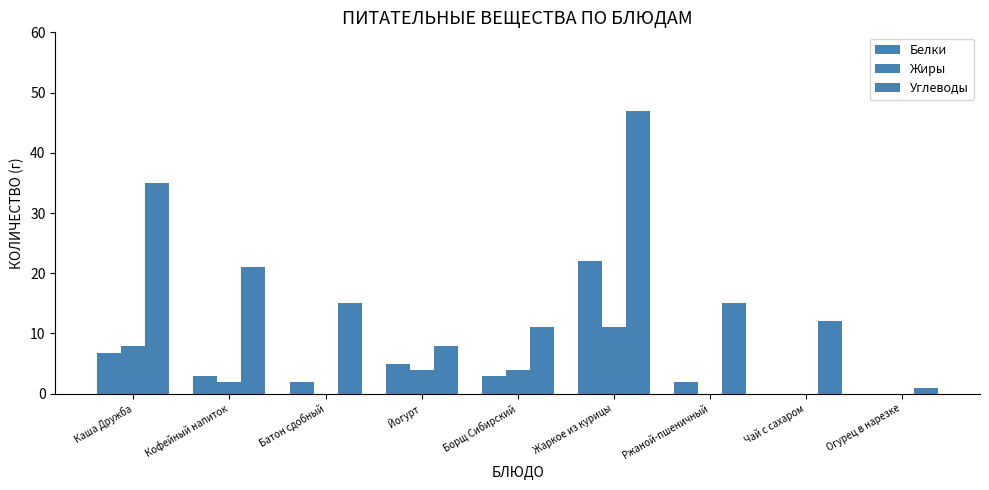

Between Каша Дружба and Кофейный напиток, which is larger?

Каша Дружба